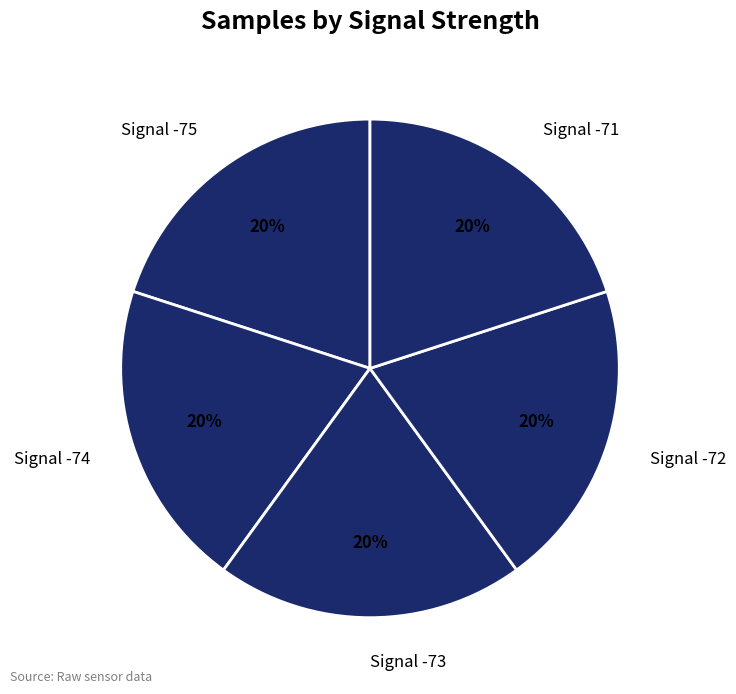

The Signal -72 slice represents 12% of the pie. True or false?

False